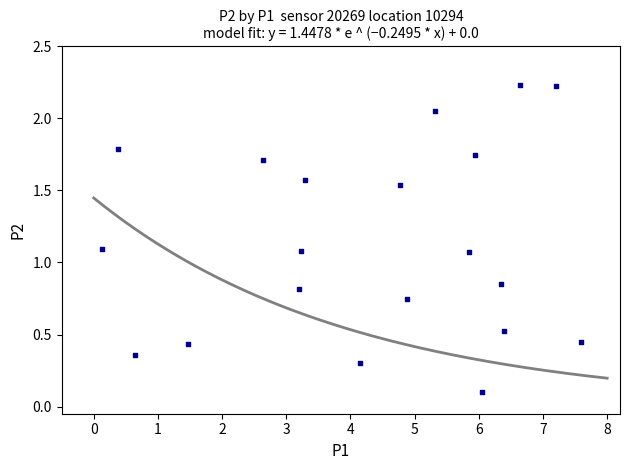

What is the range of X values (max minus min)?

7.5